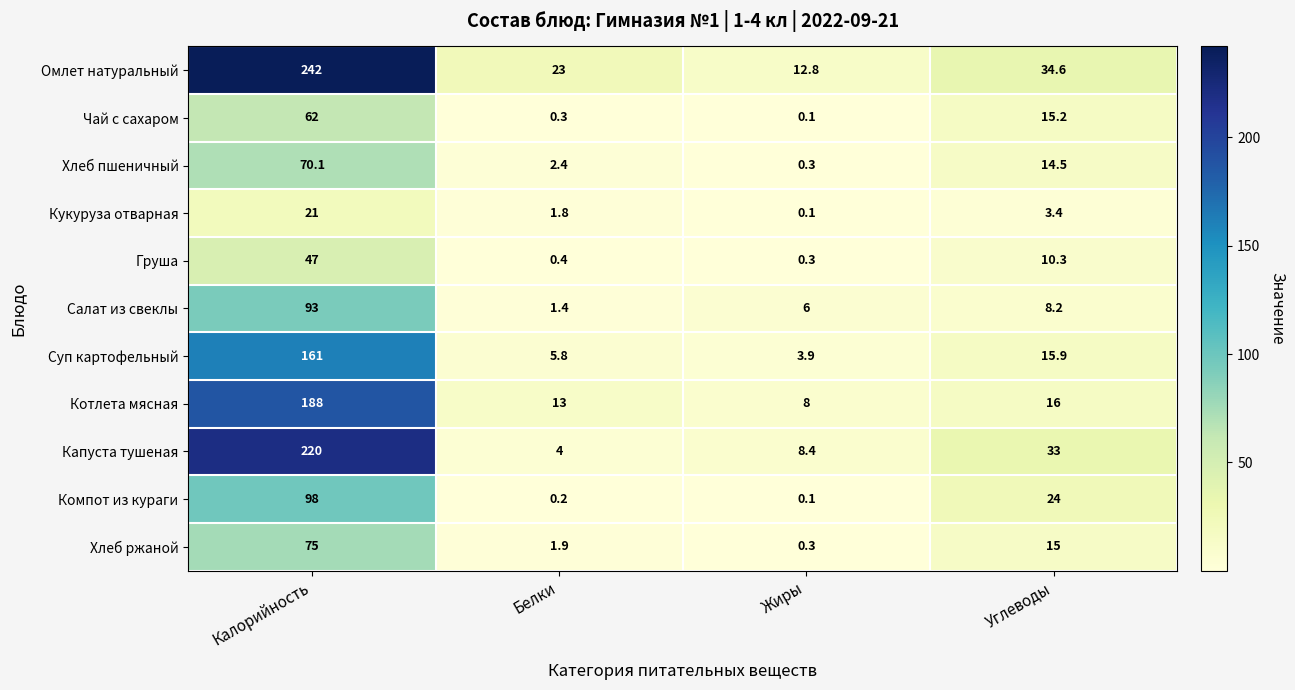

Where is Чай с сахаром nearest to the value 31?

Углеводы